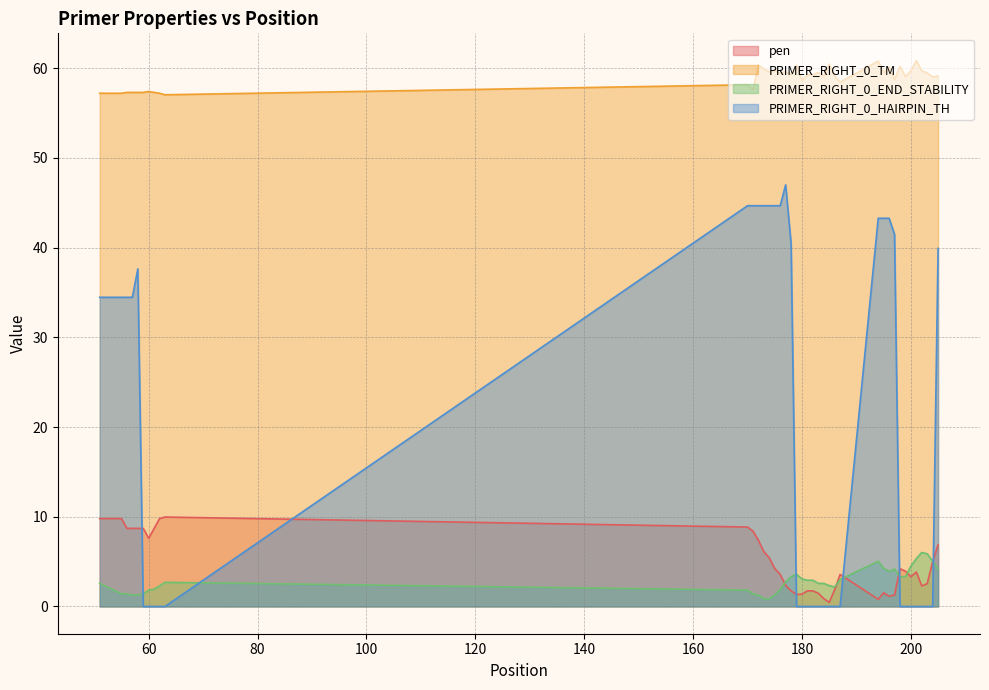

True or false: pen and PRIMER_RIGHT_0_END_STABILITY cross at least once.

True